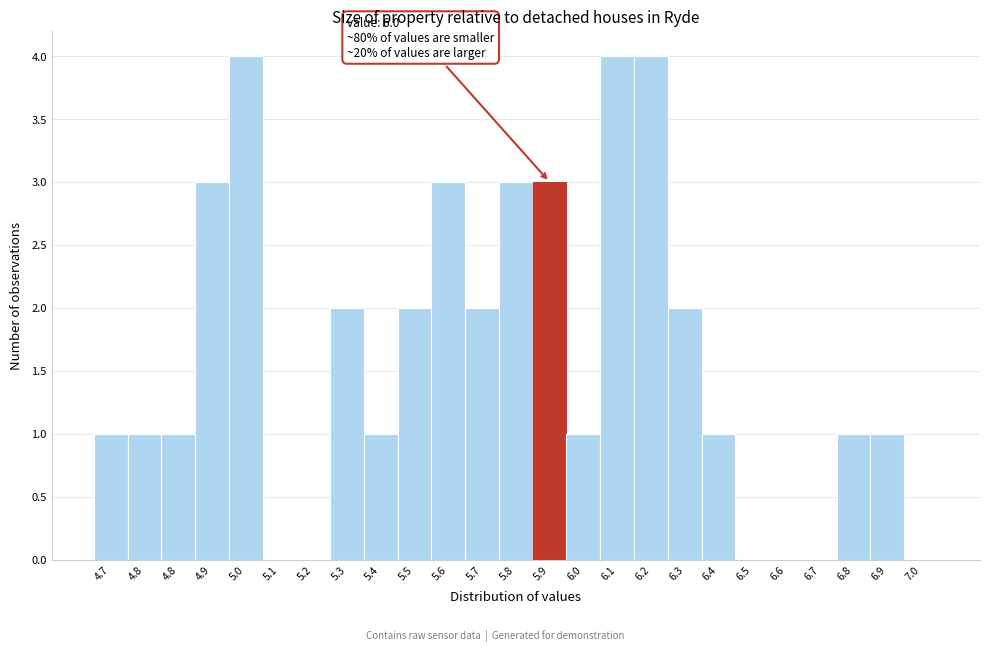

Are the bars horizontal?

No